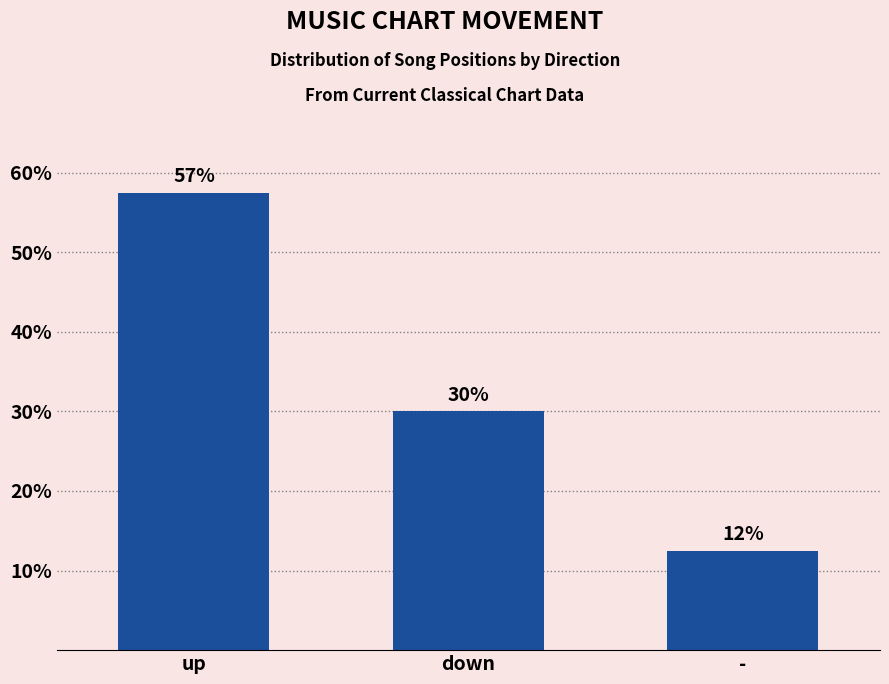

What is the label of the 2nd bar from the right?

down